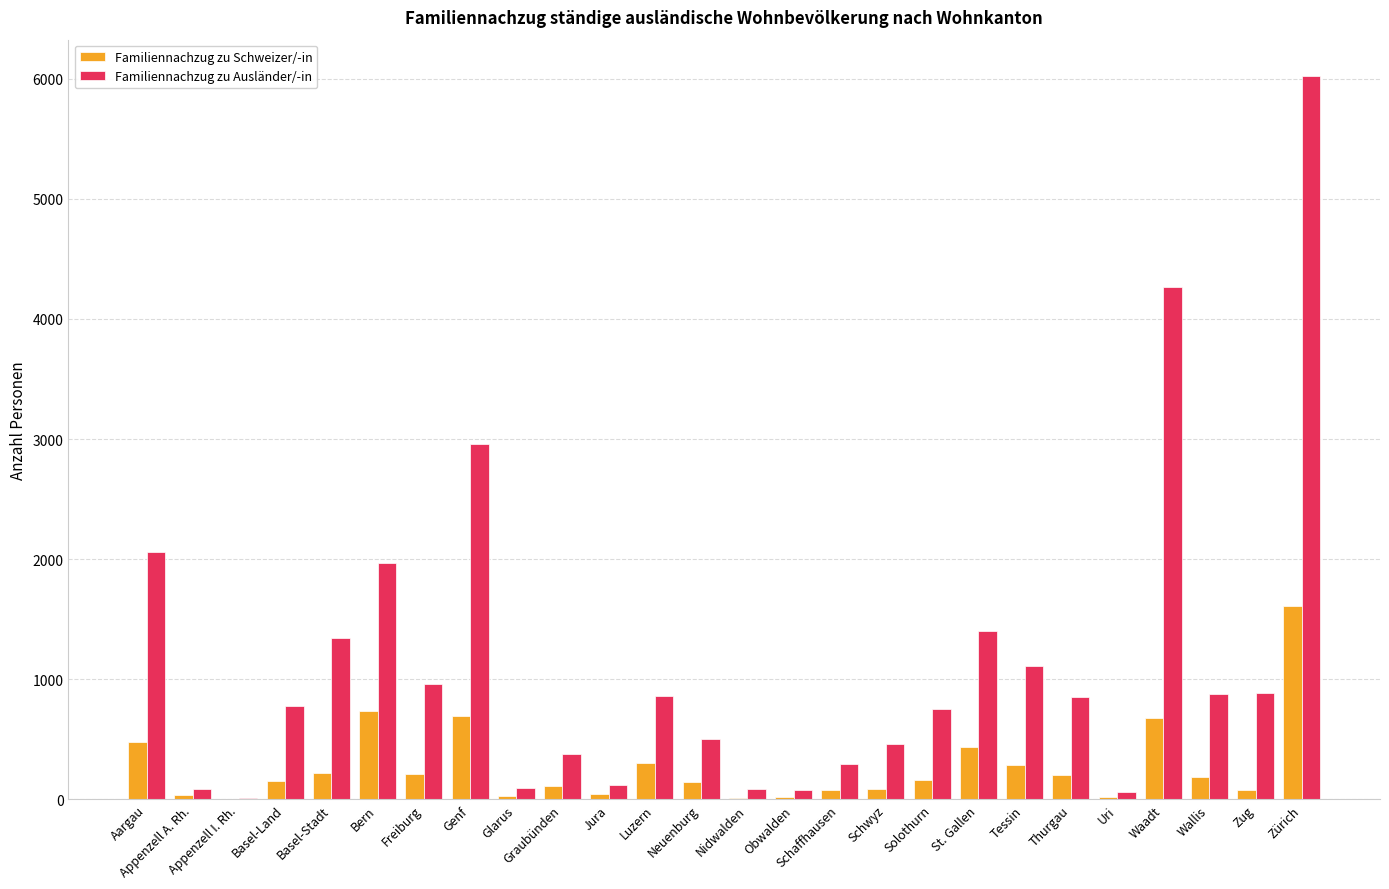

At which category is the sum across all series the highest?

Zürich